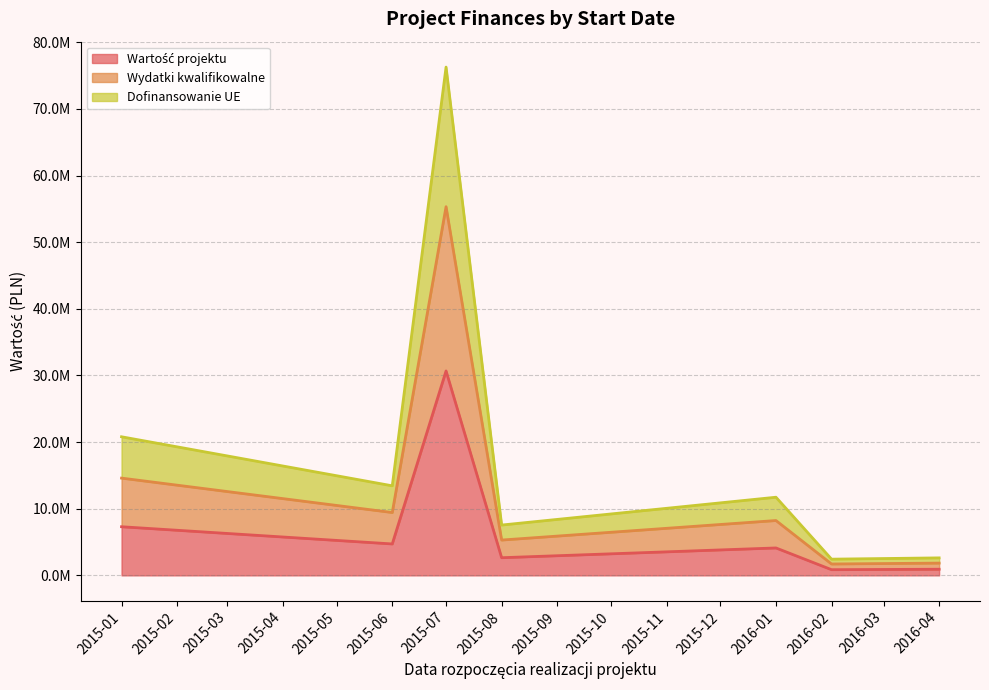

Which category has the lowest value in the Dofinansowanie UE series?

2016-02